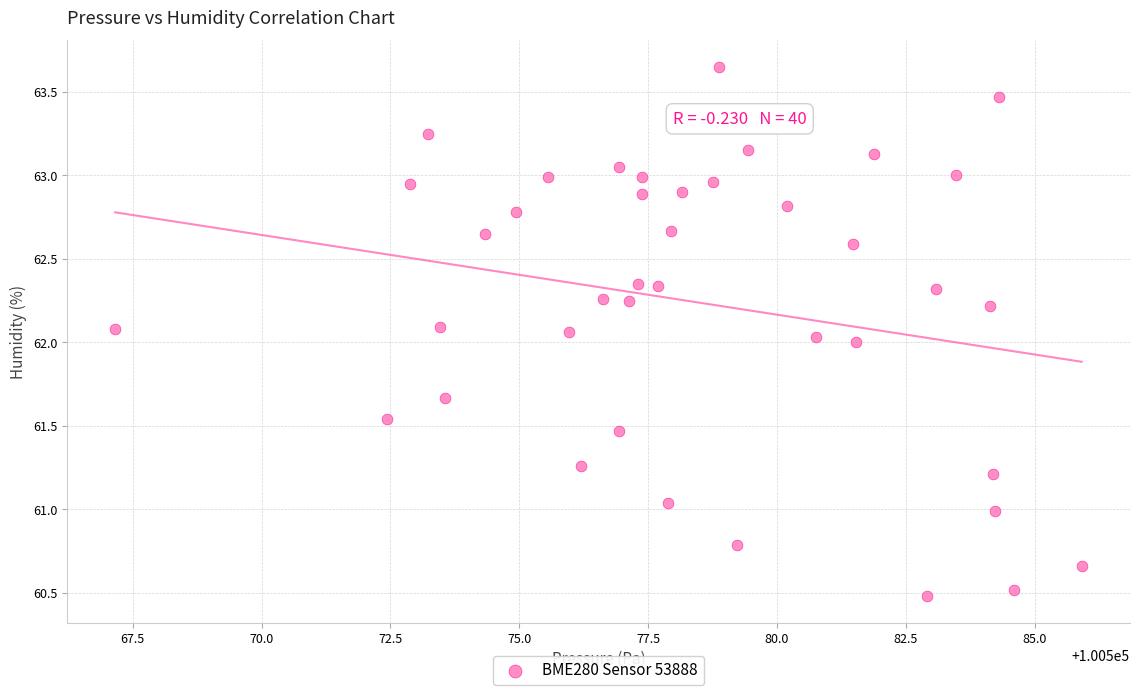

What is the range of Y values (max minus min)?

3.2